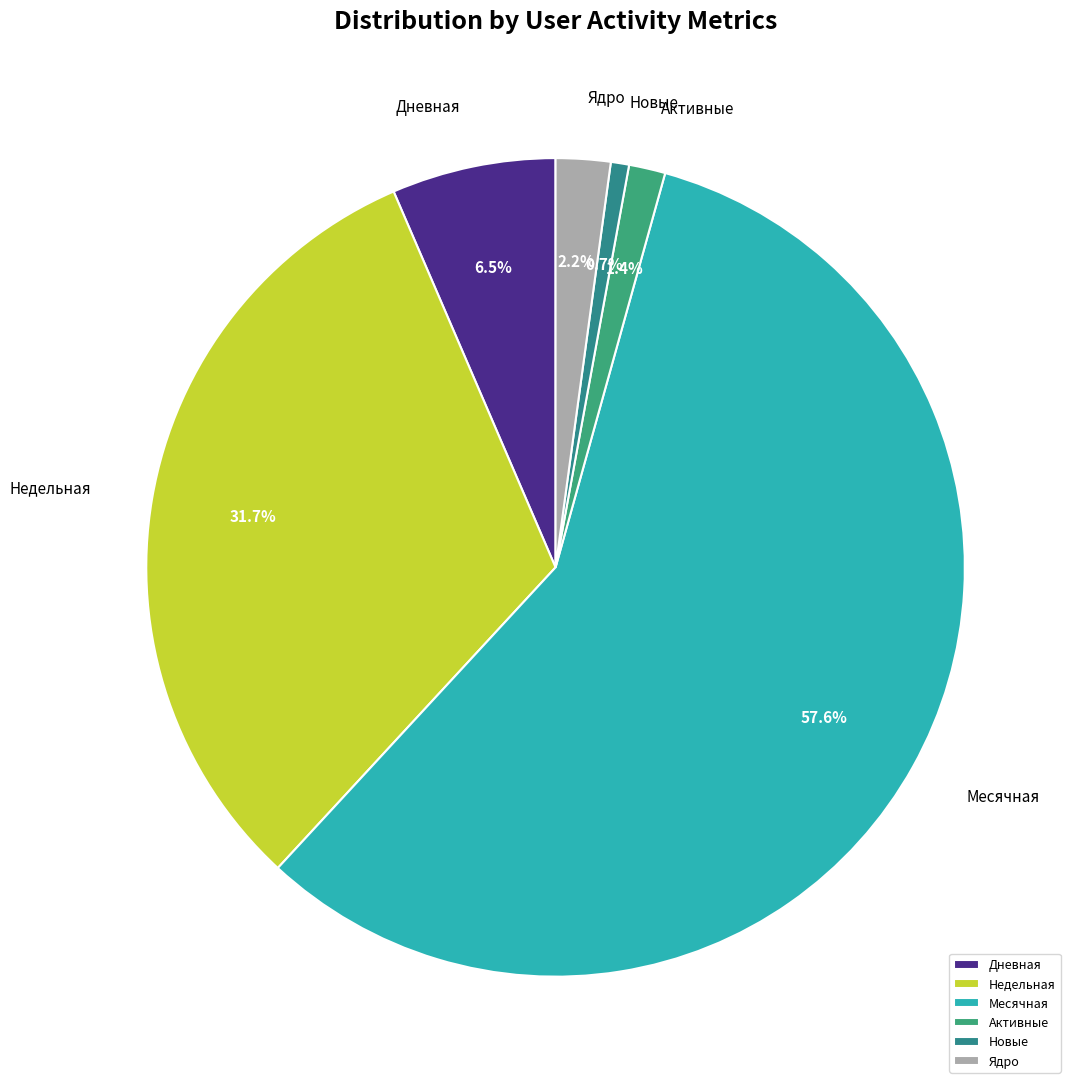

Is there a majority slice in this chart?

Yes